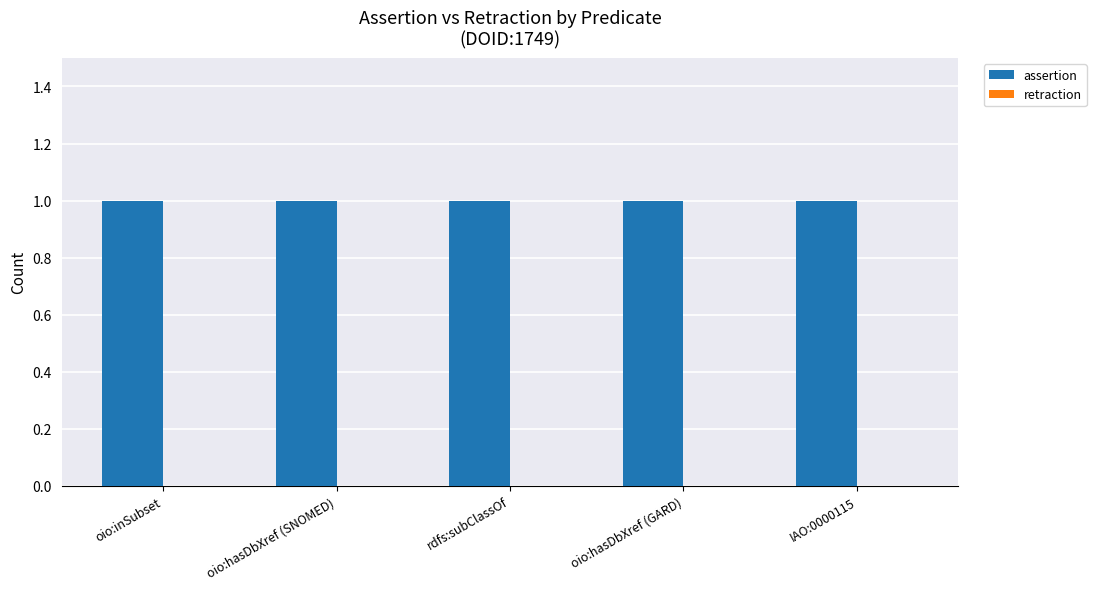

What is the label of the 4th bar from the left?

oio:hasDbXref (GARD)